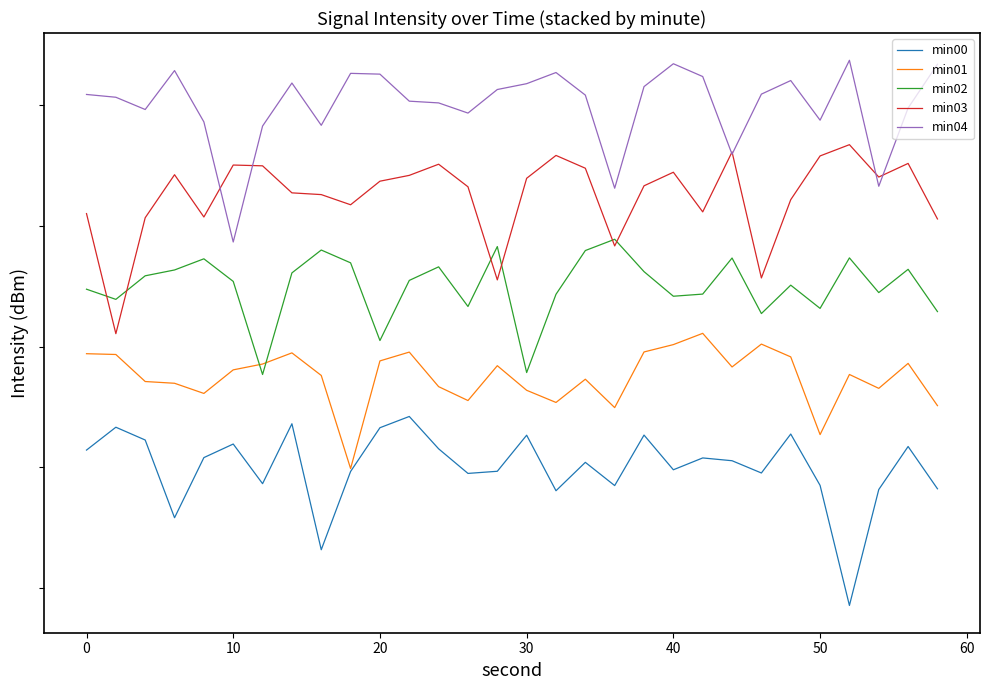

What is the smallest value displayed?

-22.9